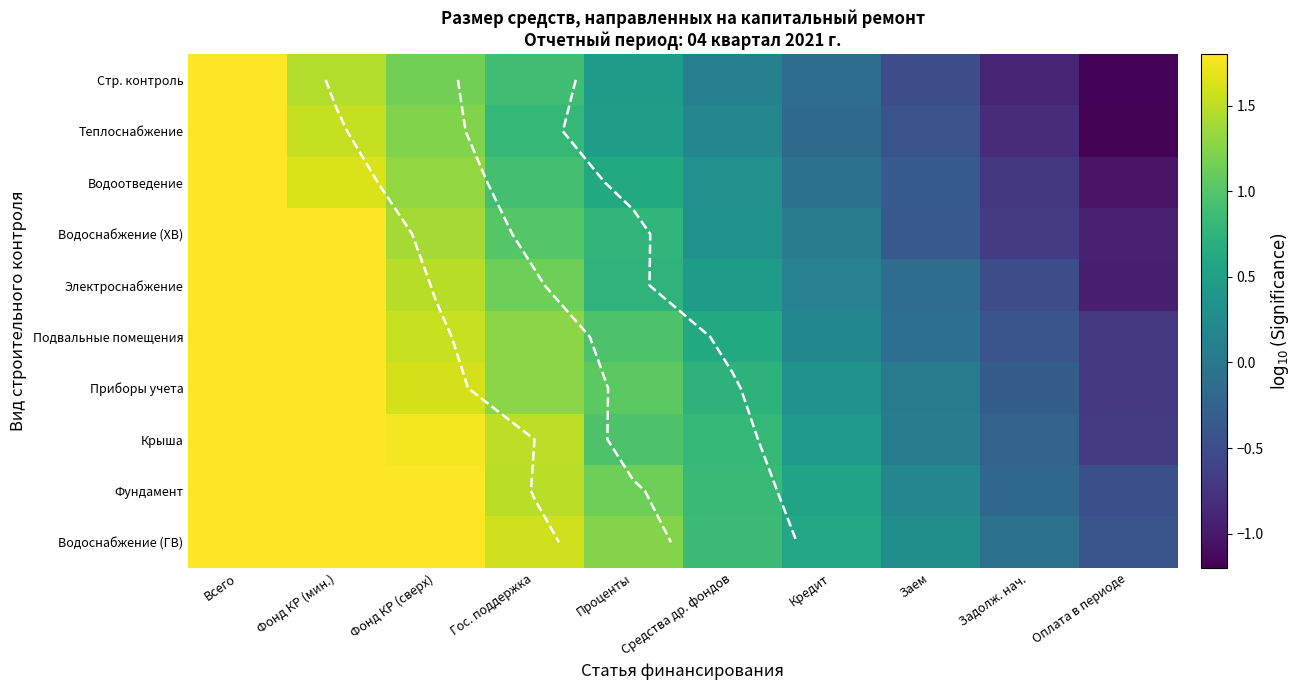

What is the minimum value shown in the chart?

-1.2